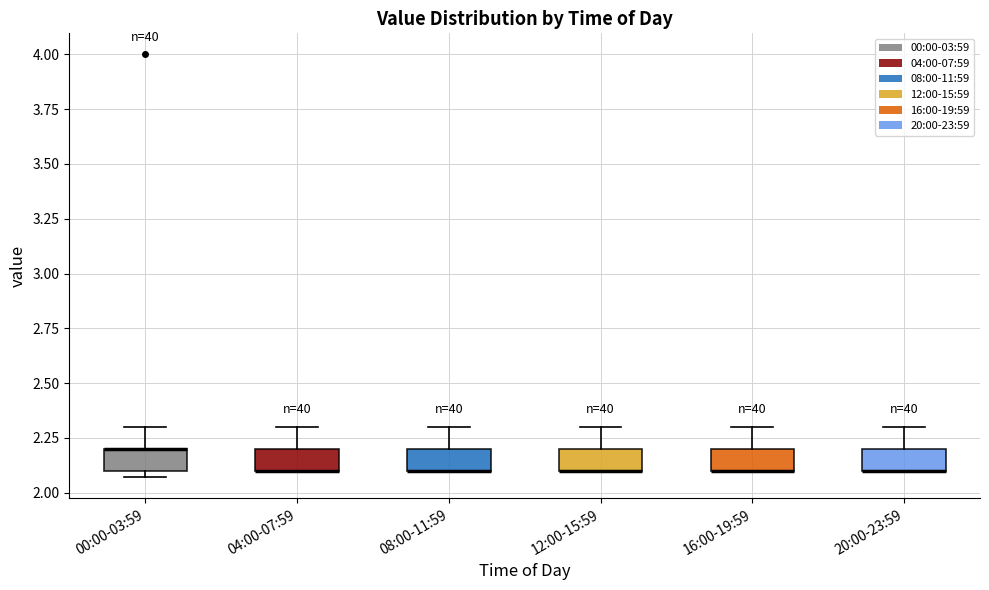

Reading left to right, read every box against the y-axis: the position of its median line, the range the box covers, and the ends of its whiskers. The values are not printed on the chart, so give them approximately, as read against the axis.

00:00-03:59: median 2.20 (drawn on the box's upper edge), box 2.10 to 2.20, whiskers 2.05 to 2.30
04:00-07:59: median 2.10 (drawn on the box's lower edge), box 2.10 to 2.20, whiskers 2.10 to 2.30
08:00-11:59: median 2.10 (drawn on the box's lower edge), box 2.10 to 2.20, whiskers 2.10 to 2.30
12:00-15:59: median 2.10 (drawn on the box's lower edge), box 2.10 to 2.20, whiskers 2.10 to 2.30
16:00-19:59: median 2.10 (drawn on the box's lower edge), box 2.10 to 2.20, whiskers 2.10 to 2.30
20:00-23:59: median 2.10 (drawn on the box's lower edge), box 2.10 to 2.20, whiskers 2.10 to 2.30